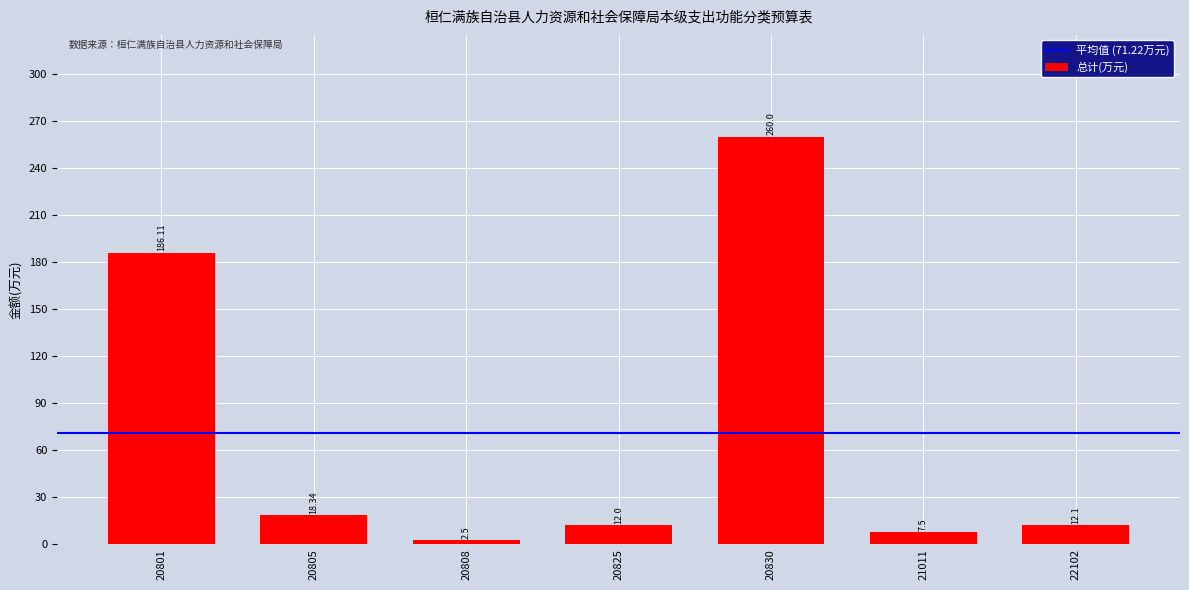

List the labels in order of value, smallest first.

20808, 21011, 20825, 22102, 20805, 20801, 20830